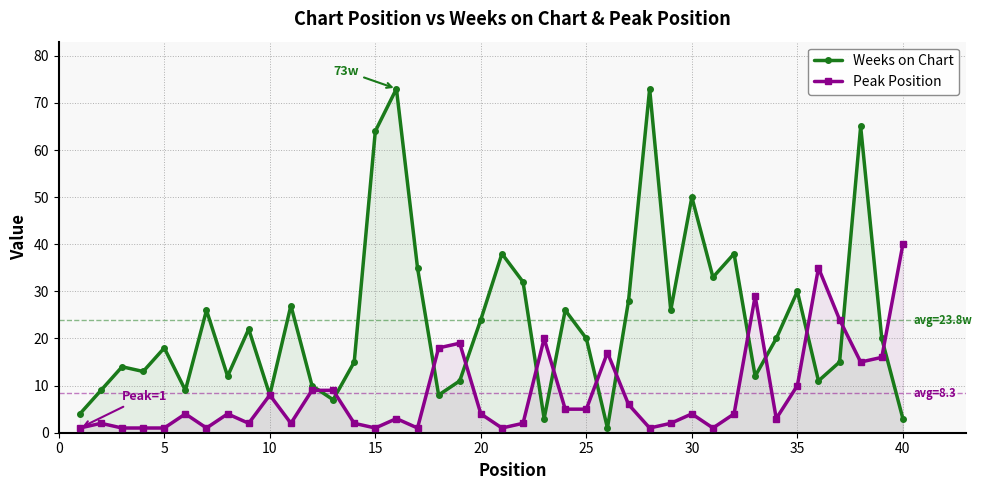

Which series has the largest range (max minus min)?

Weeks on Chart